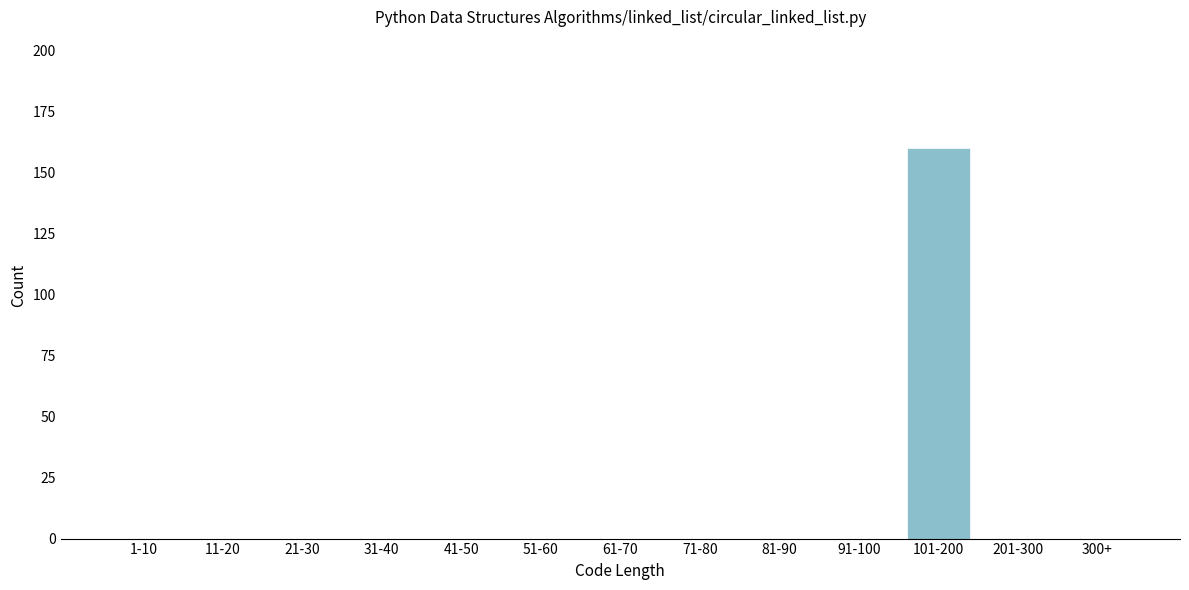

Reading left to right, list all the values displayed in this chart.

1-10=0	11-20=0	21-30=0	31-40=0	41-50=0	51-60=0	61-70=0	71-80=0	81-90=0	91-100=0	101-200=160	201-300=0	300+=0